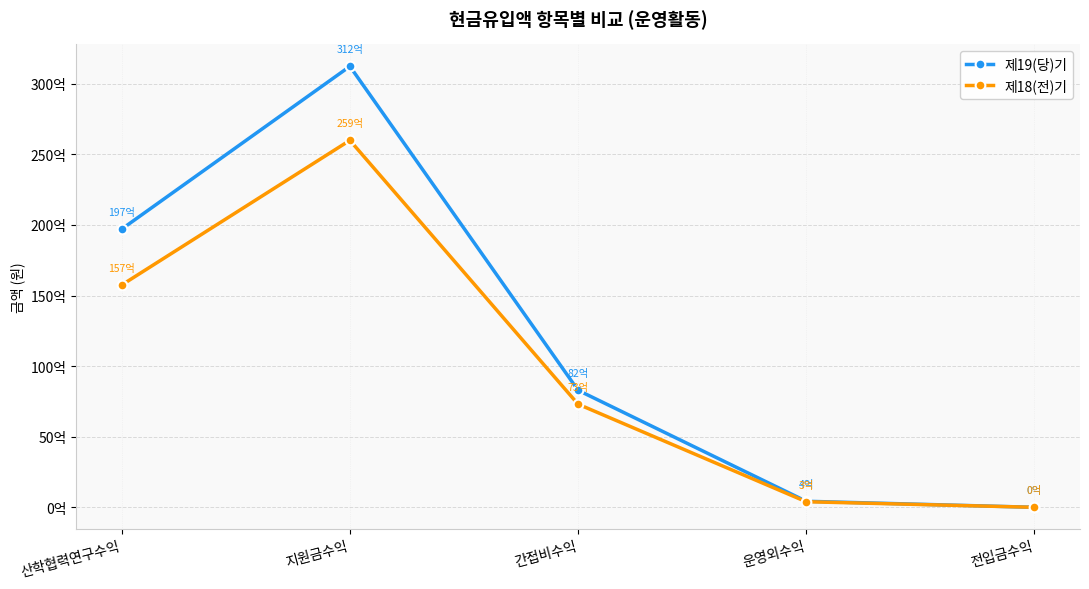

Reading left to right, what are all the values shown in this chart?

제19(당)기: 산학협력연구수익=19704882037	지원금수익=31234466068	간접비수익=8289774230	운영외수익=427877851	전입금수익=0
제18(전)기: 산학협력연구수익=15746106050	지원금수익=25991644032	간접비수익=7305342223	운영외수익=395268830	전입금수익=0